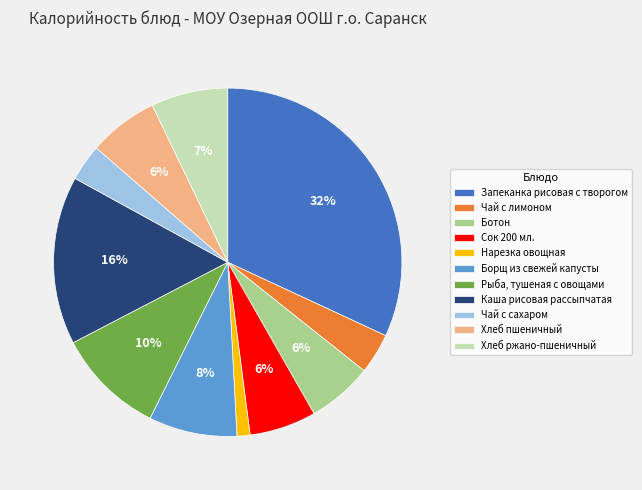

To the nearest percent, what is the difference between the Каша рисовая рассыпчатая and Запеканка рисовая с творогом slice percentages?

16%